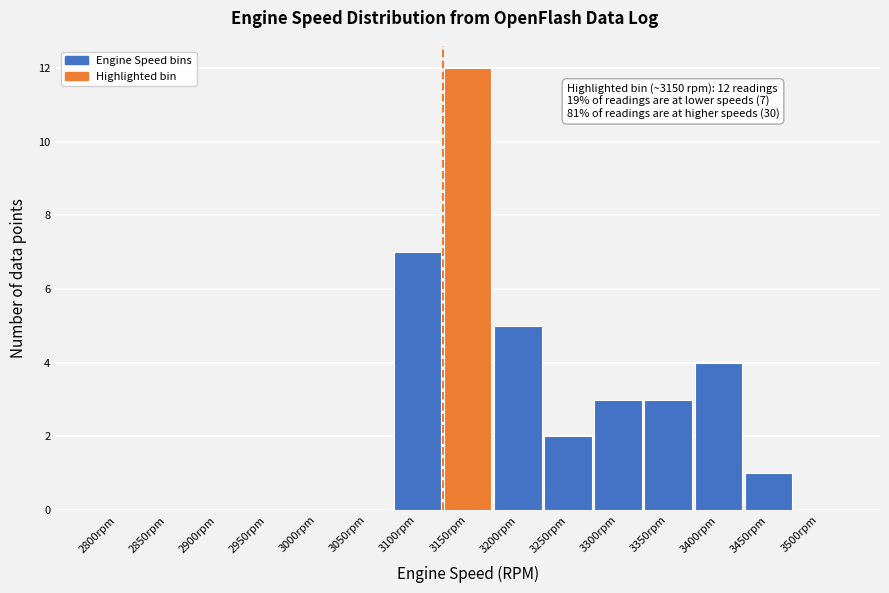

Reading left to right, list all the values displayed in this chart.

2800rpm=0	2850rpm=0	2900rpm=0	2950rpm=0	3000rpm=0	3050rpm=0	3100rpm=7	3150rpm=12	3200rpm=5	3250rpm=2	3300rpm=3	3350rpm=3	3400rpm=4	3450rpm=1	3500rpm=0